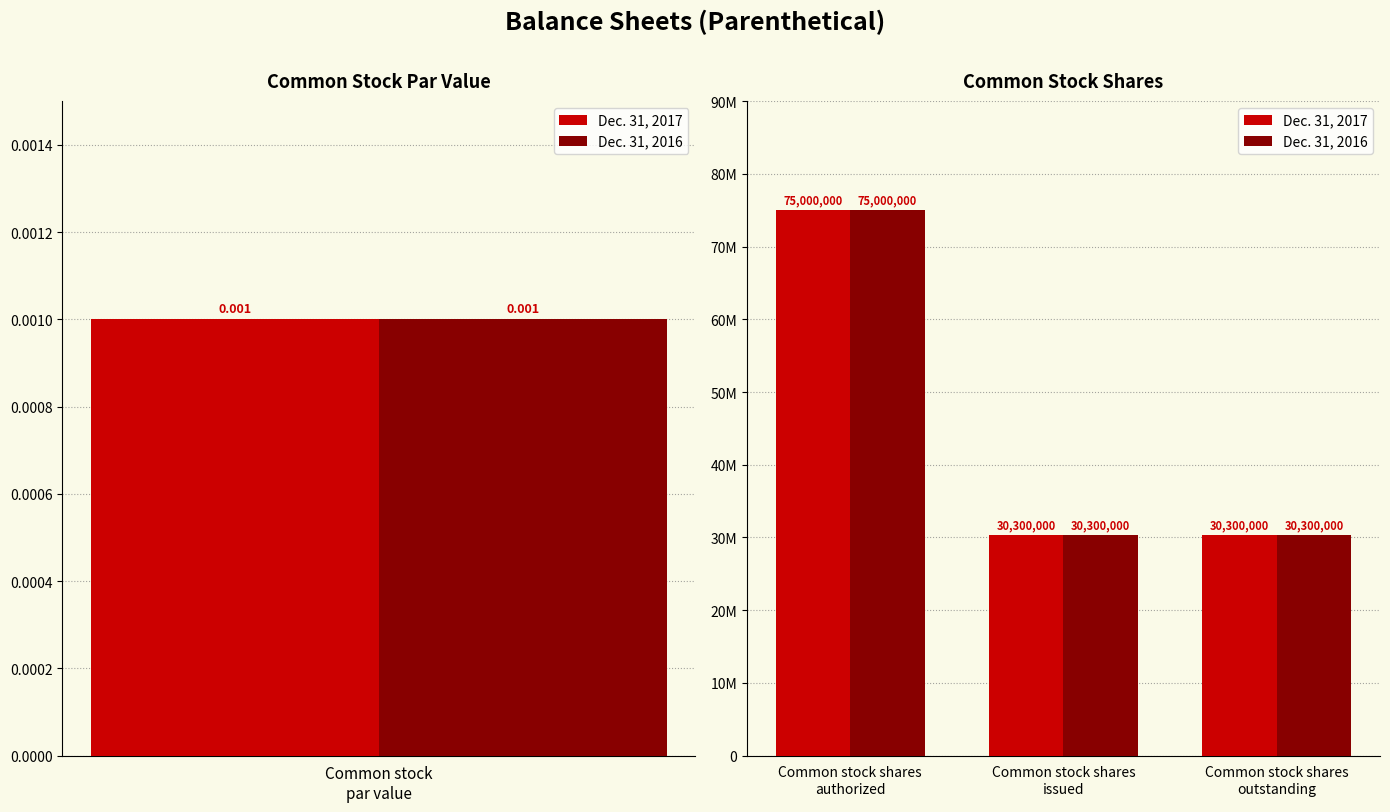

What is the sum of all Dec. 31, 2016 values?

135600000